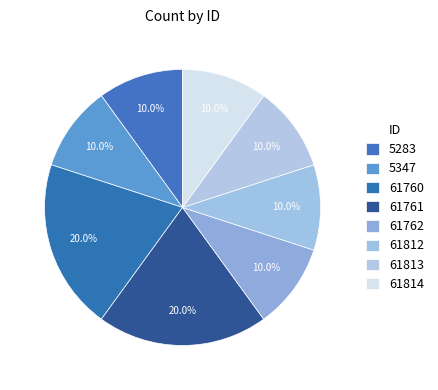

To the nearest percent, what percentage of the pie is 61813?

10%